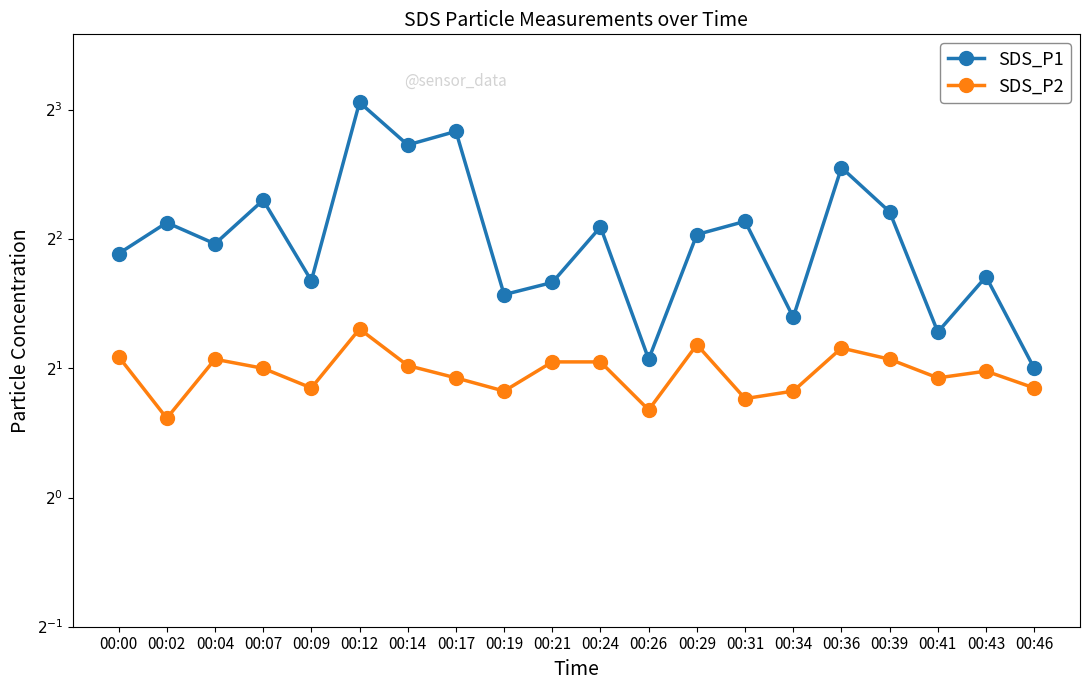

At which category does SDS_P2 reach its first local peak?

00:04